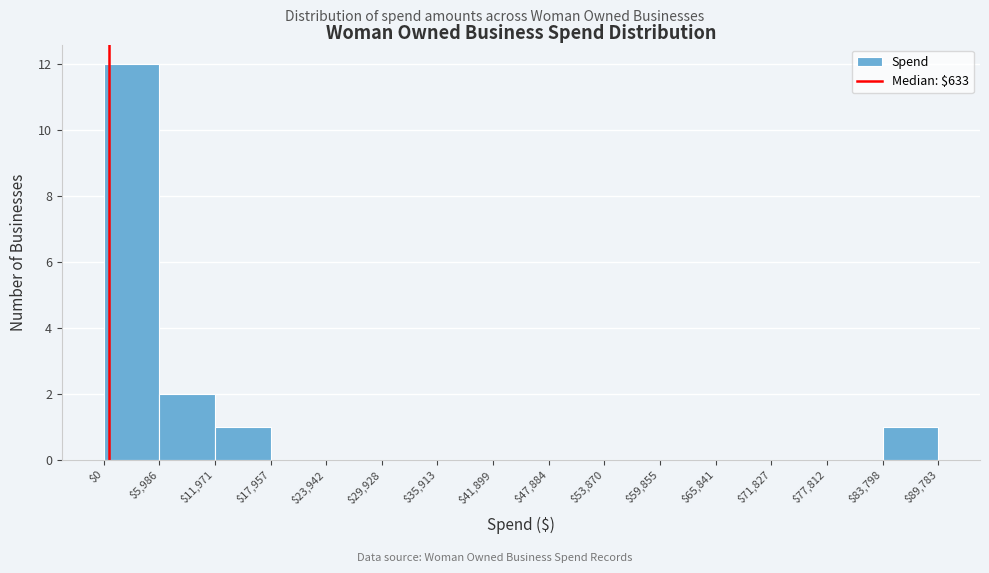

Reading left to right, transcribe this chart: for each bar, give the range it covers on the x-axis and its height. The values are not printed on the chart, so give them approximately, as read against the axis.

$0 to $5,986: 12
$5,986 to $11,971: 2
$11,971 to $17,957: 1
$17,957 to $23,942: 0
$23,942 to $29,928: 0
$29,928 to $35,913: 0
$35,913 to $41,899: 0
$41,899 to $47,884: 0
$47,884 to $53,870: 0
$53,870 to $59,855: 0
$59,855 to $65,841: 0
$65,841 to $71,827: 0
$71,827 to $77,812: 0
$77,812 to $83,798: 0
$83,798 to $89,783: 1